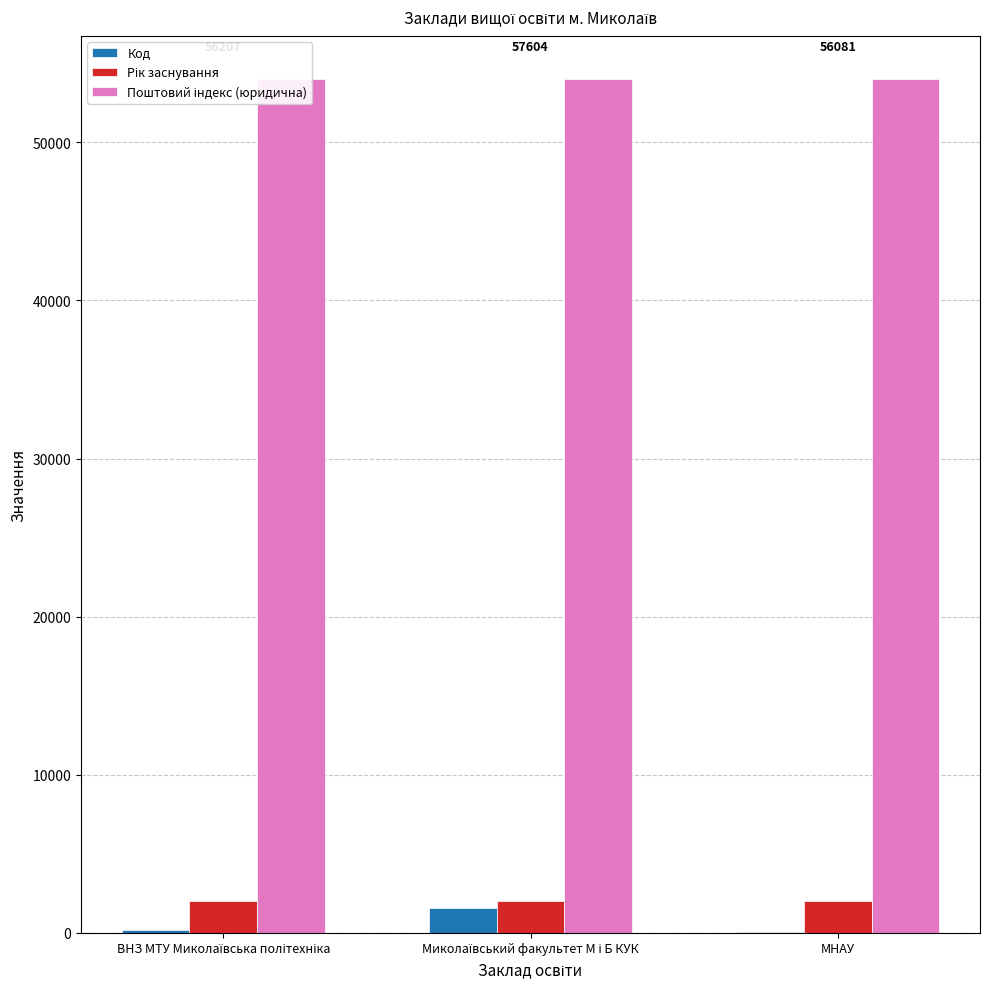

How many series are shown in this chart?

3